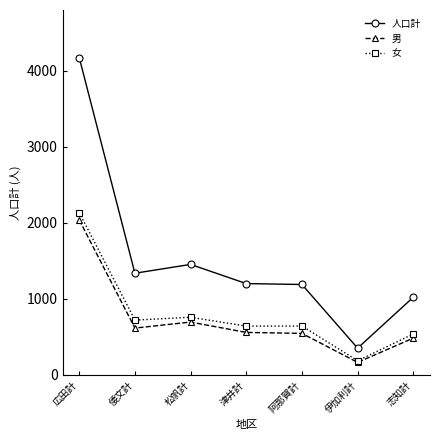

True or false: 女 and 人口計 cross at least once.

False